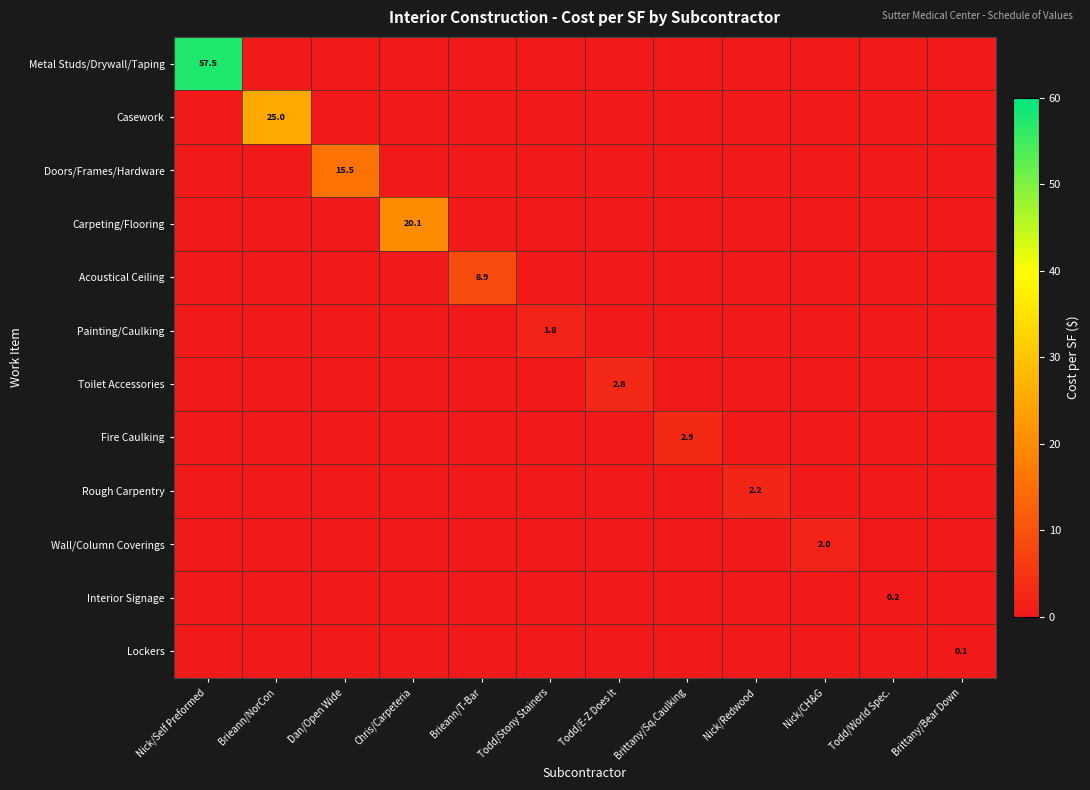

What is the difference between the maximum and minimum values in the Metal Studs/Drywall/Taping series?

57.5